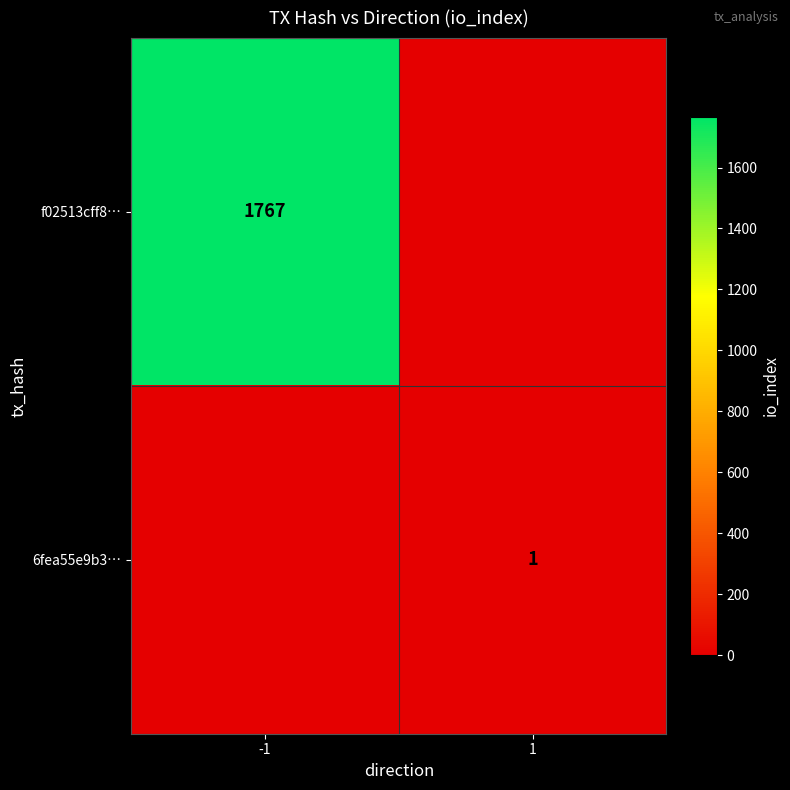

Is it true that 6fea55e9b3… equals 1 at 1?

True